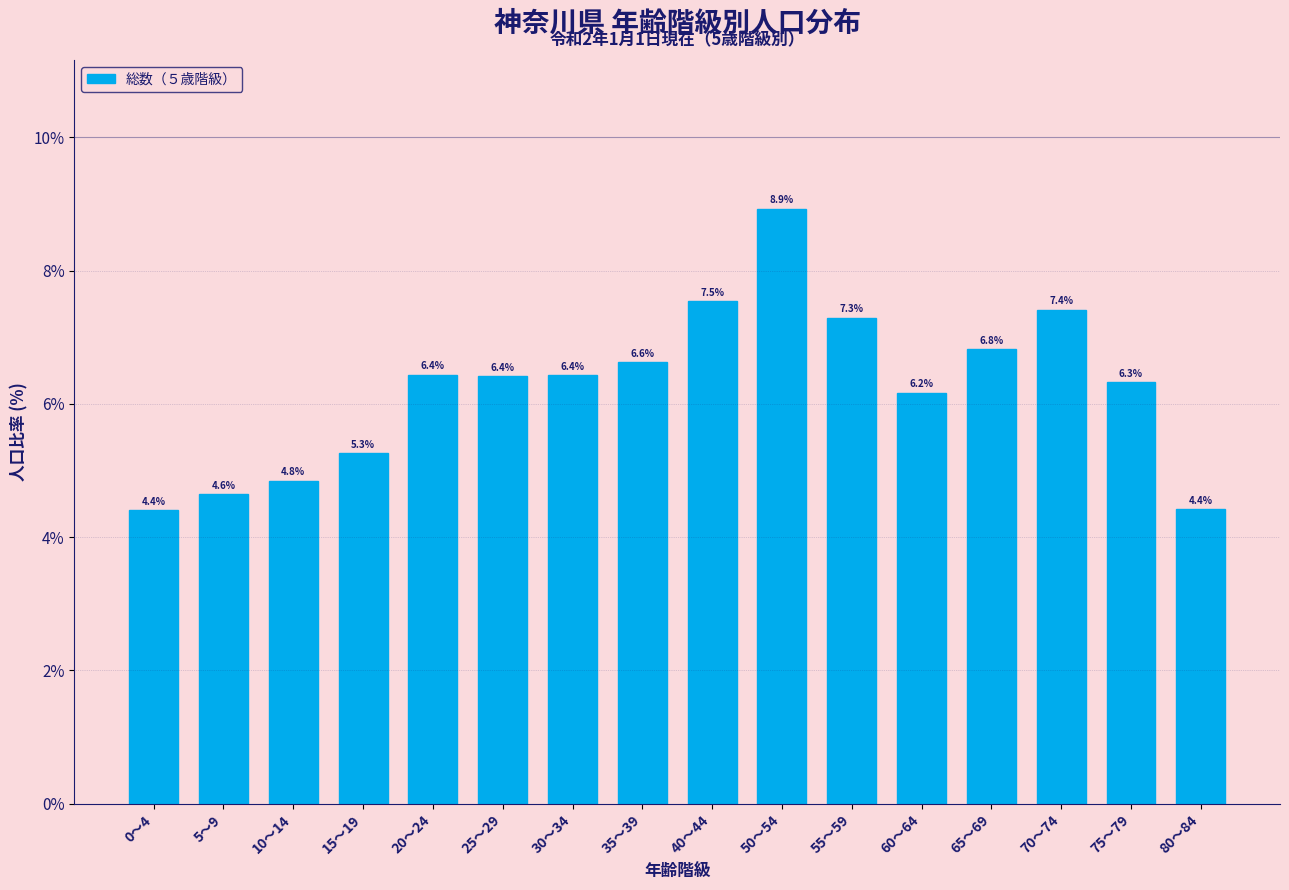

Reading left to right, list all the values displayed in this chart.

4.4	4.6	4.8	5.3	6.4	6.4	6.4	6.6	7.5	8.9	7.3	6.2	6.8	7.4	6.3	4.4